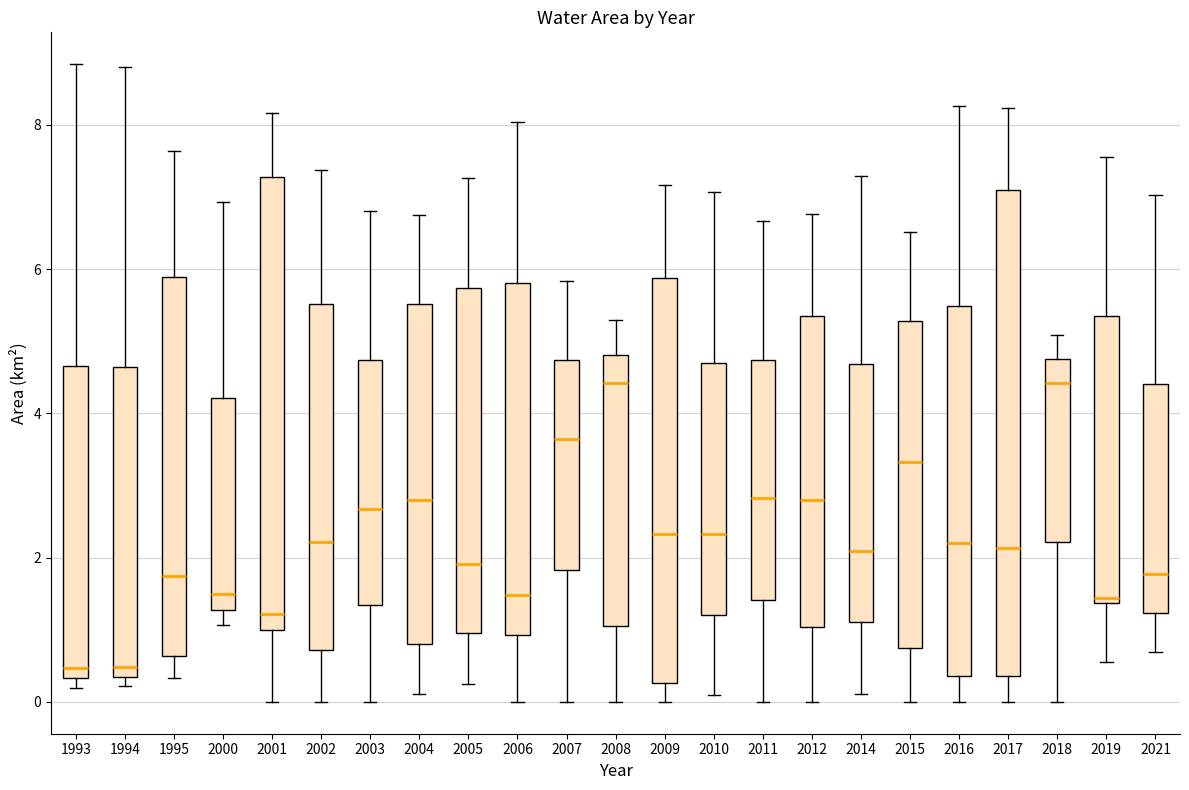

Comparing the boxes themselves (not the whiskers), which one is the tallest?

2017